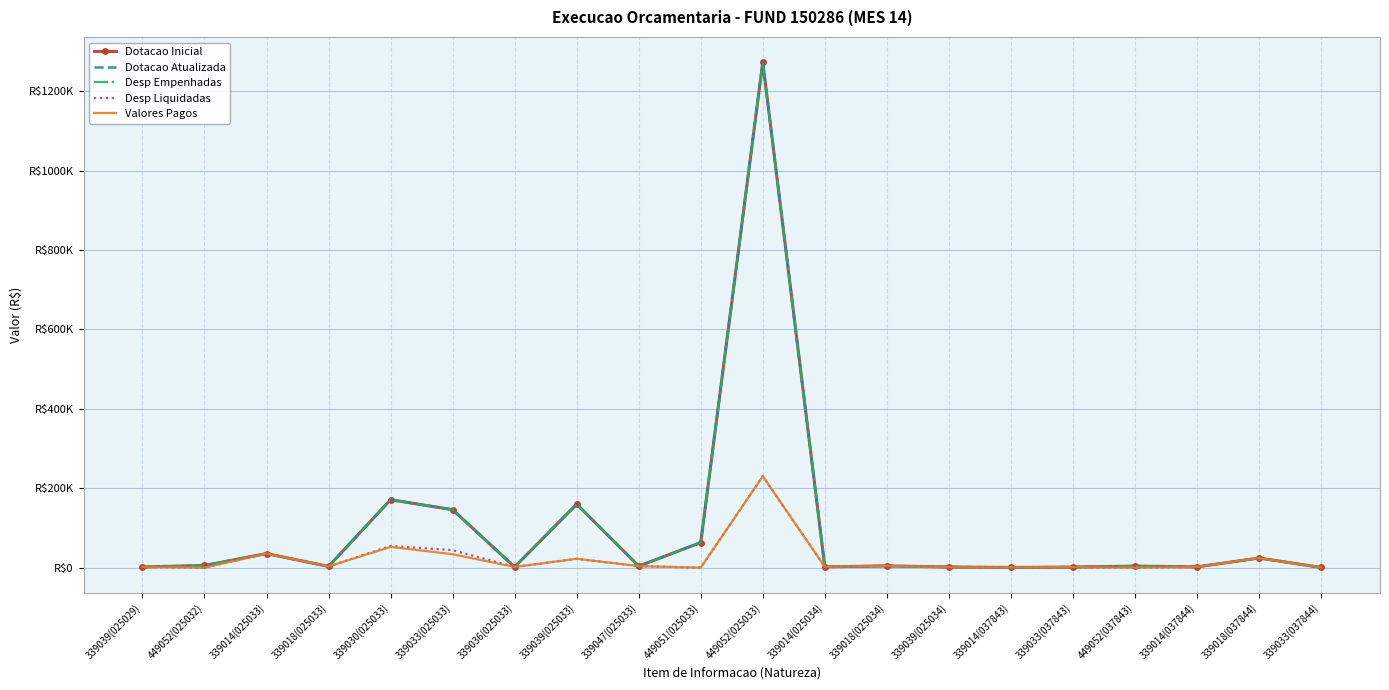

True or false: Valores Pagos and Dotacao Inicial intersect in this chart.

False